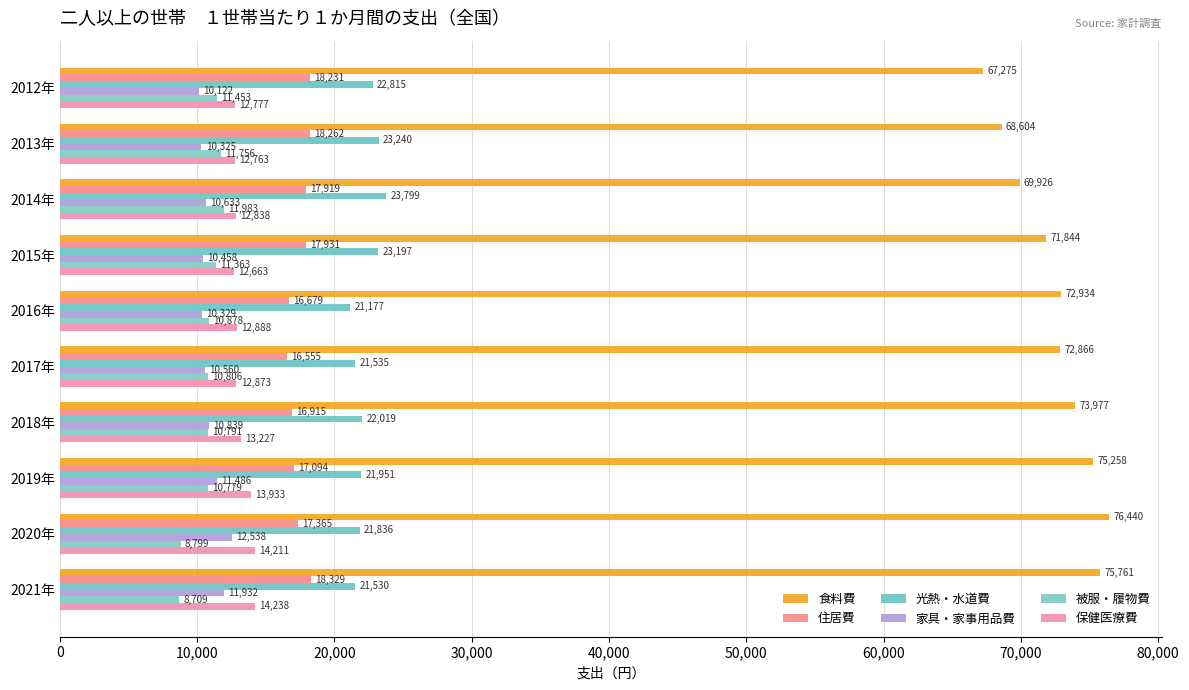

How many data points in 食料費 are less than 72934?

5